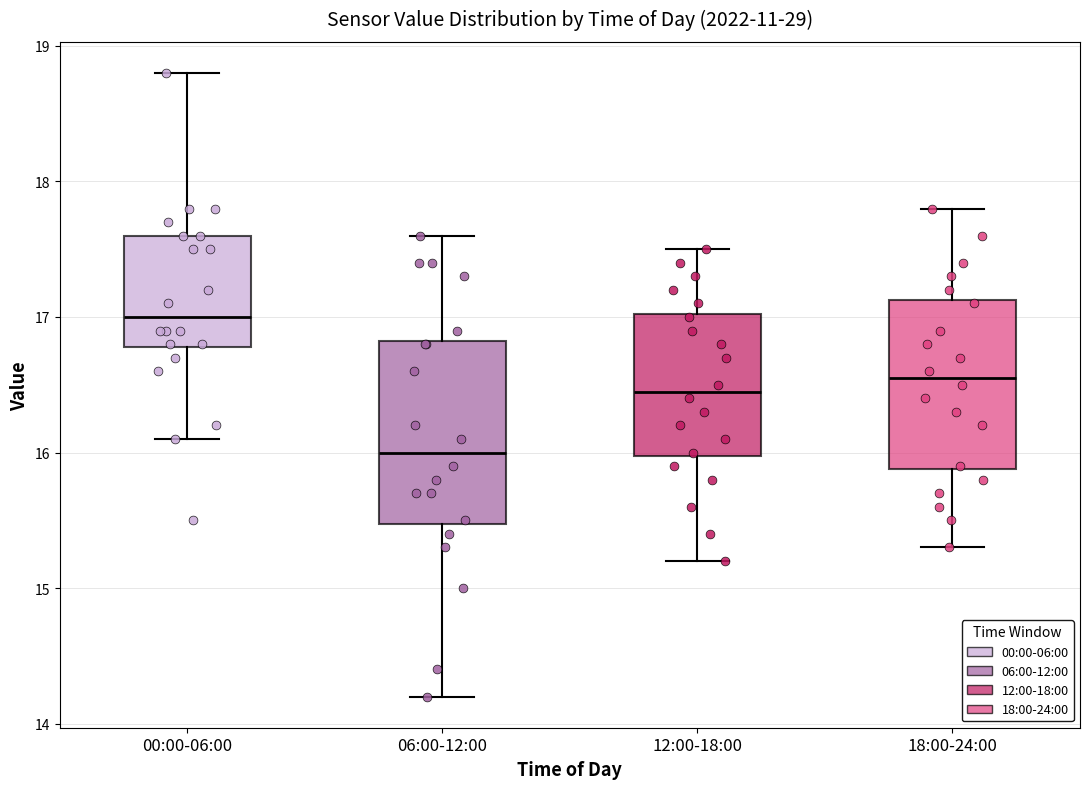

Which box has the highest median line?

00:00-06:00